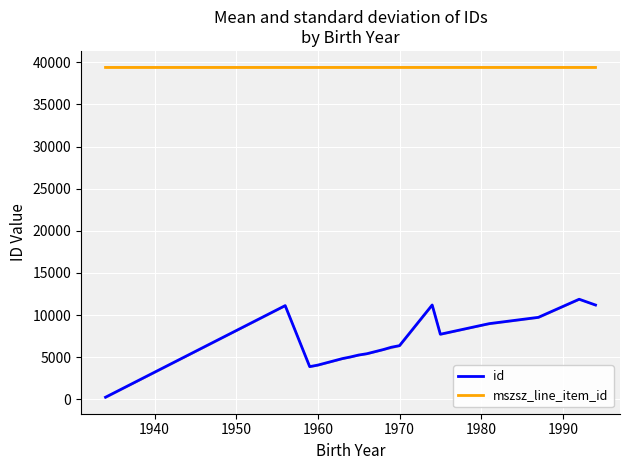

At how many categories does at least one series exceed 29209?

18